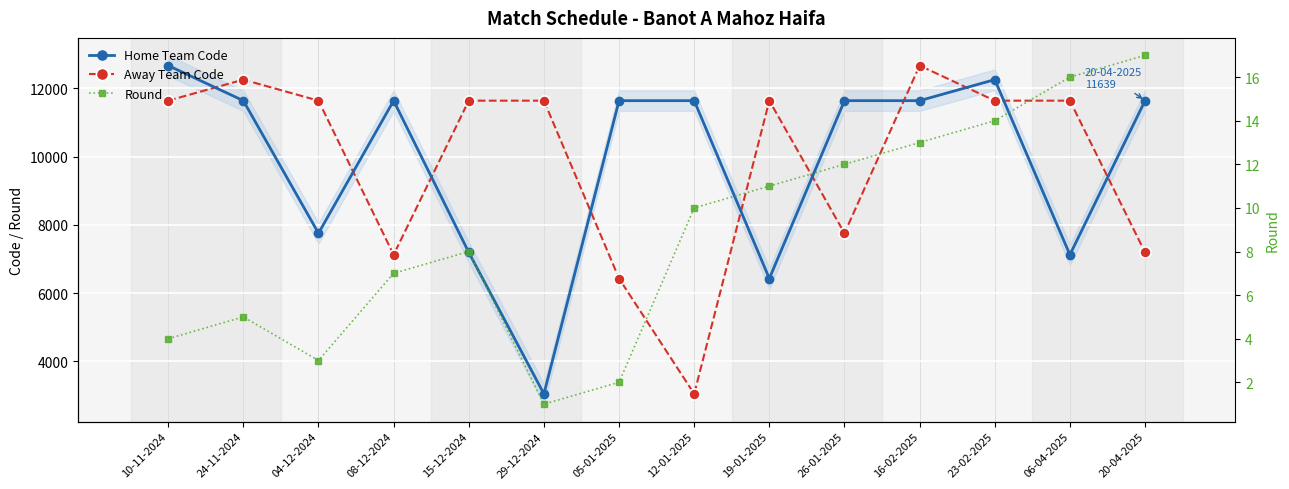

What is the label of the 3rd point from the left?

04-12-2024